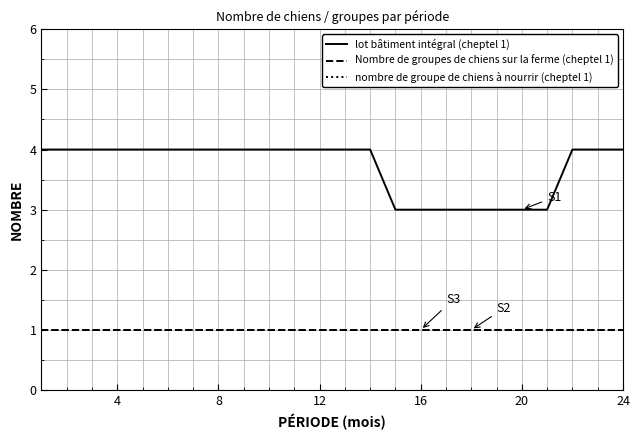

Does the chart have visible grid lines?

Yes